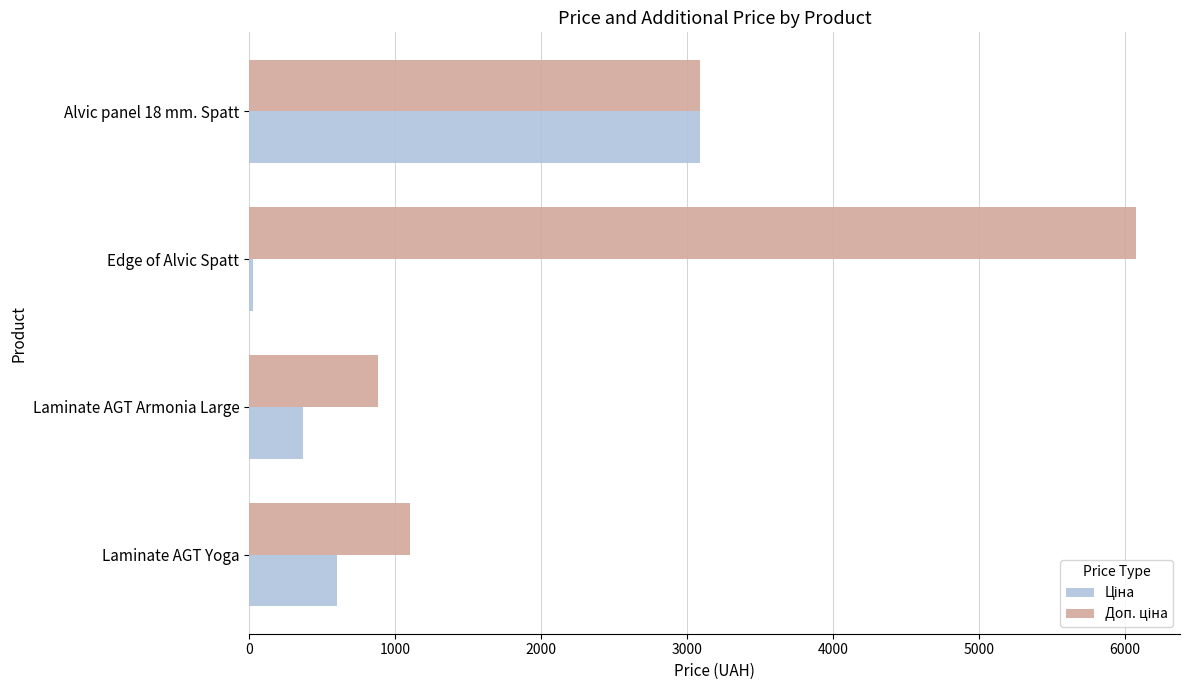

How many data points does each series have?

4